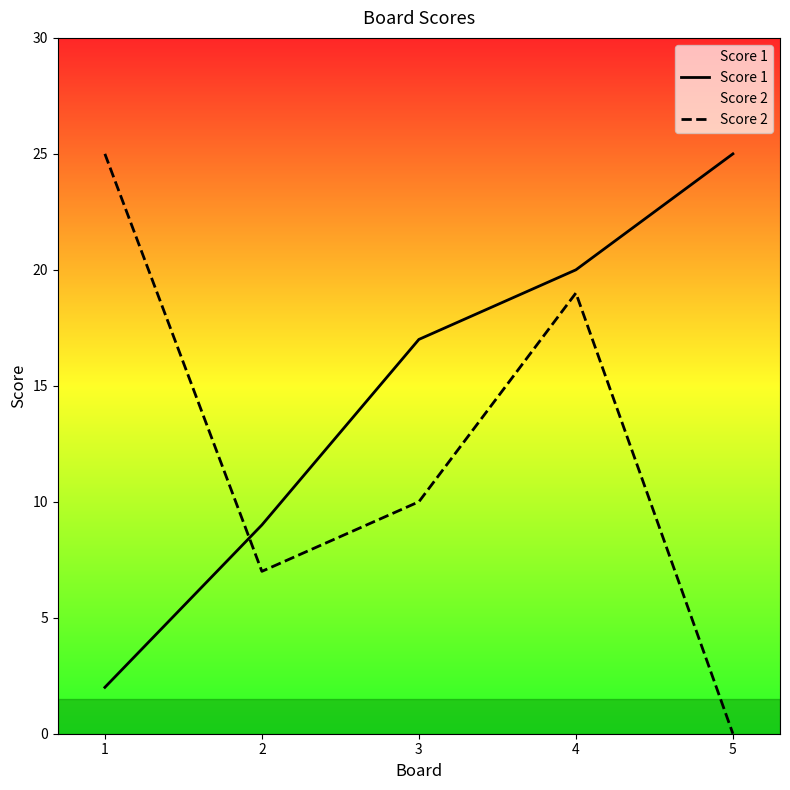

Count the Score 1 values in the range 9 to 20.

3